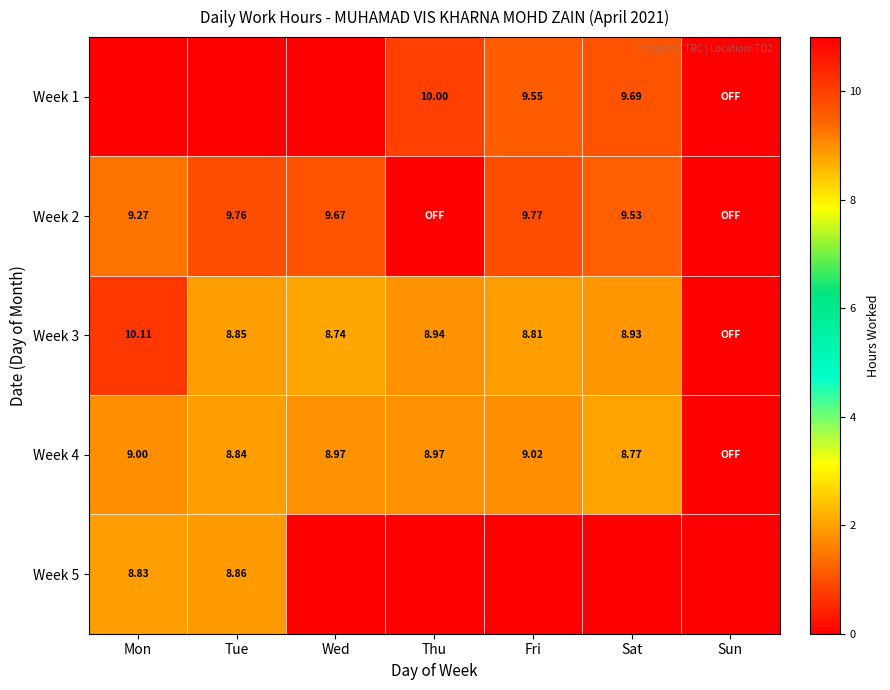

What is the average value of the Week 4 series?

7.7